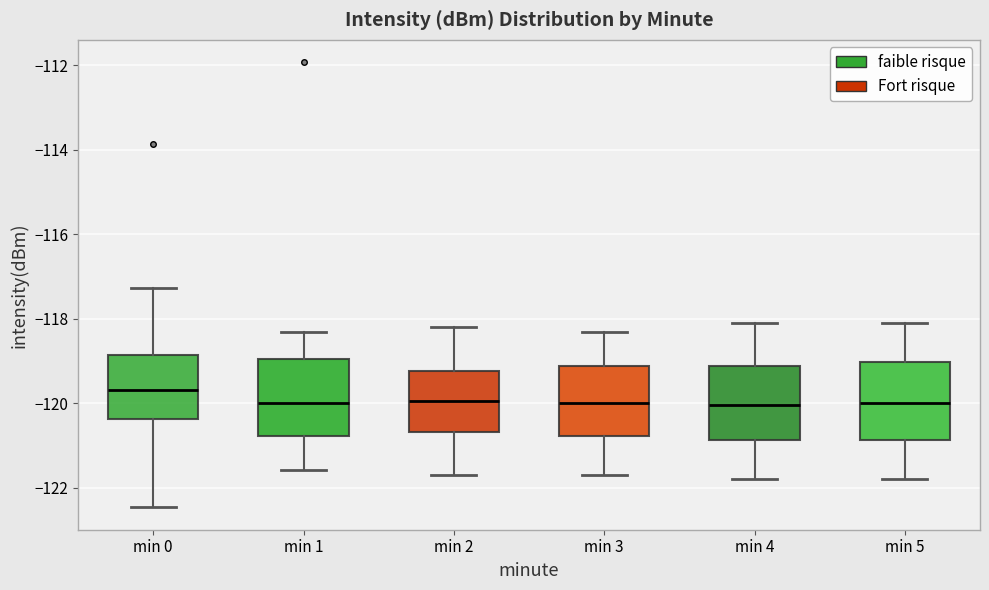

Reading left to right, transcribe this box plot: for each box, give where its median line is, the range the box spans, and where its two whiskers end, as read against the y-axis. The values are not printed on the chart, so give them approximately, as read against the axis.

min 0: median -119.6, box -120.4 to -118.8, whiskers -122.4 to -117.2
min 1: median -120.0, box -120.8 to -119.0, whiskers -121.6 to -118.2
min 2: median -120.0, box -120.6 to -119.2, whiskers -121.6 to -118.2
min 3: median -120.0, box -120.8 to -119.2, whiskers -121.6 to -118.2
min 4: median -120.0, box -120.8 to -119.2, whiskers -121.8 to -118.0
min 5: median -120.0, box -120.8 to -119.0, whiskers -121.8 to -118.0